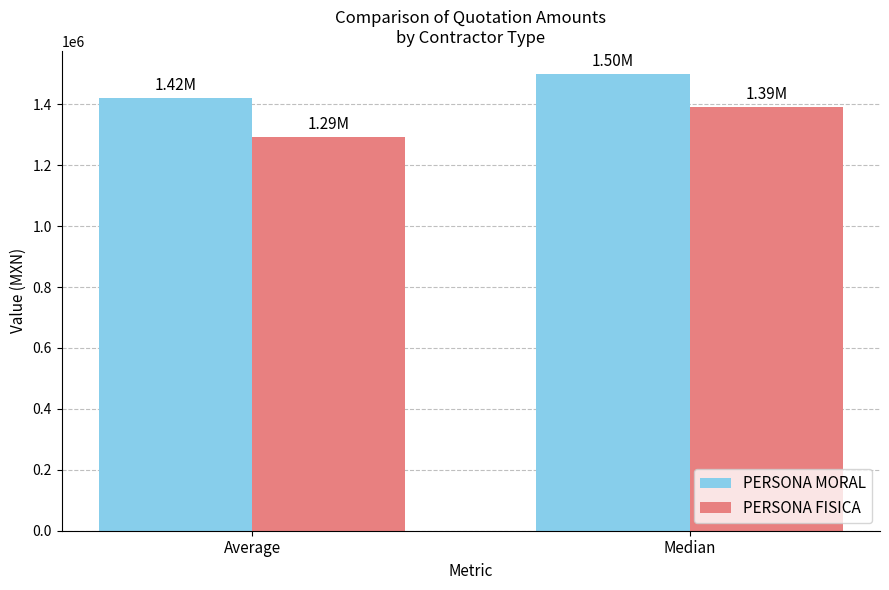

Is it true that PERSONA FISICA equals 2115544.8 at Median?

False